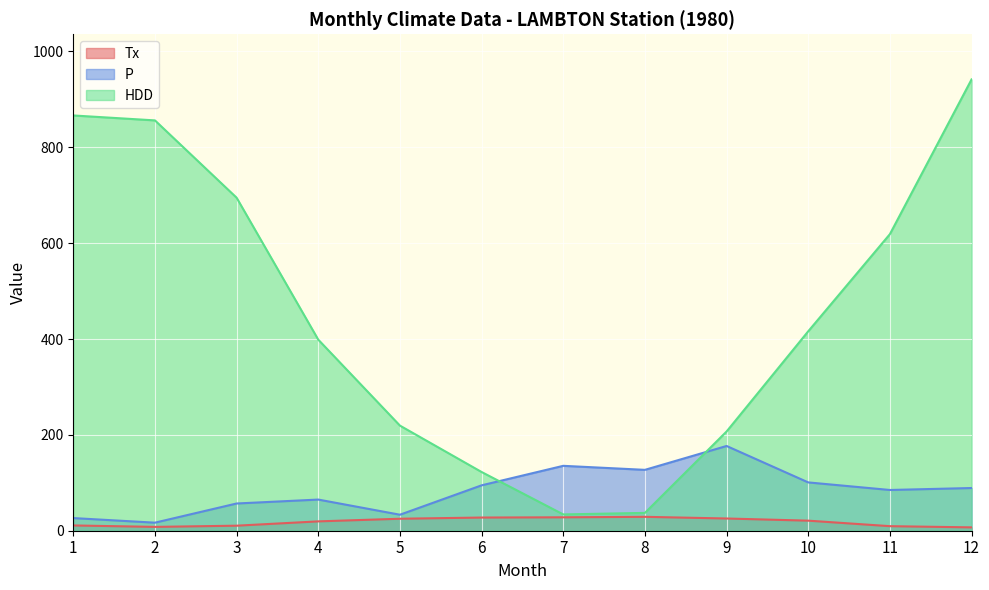

How many lines are shown in the chart?

3